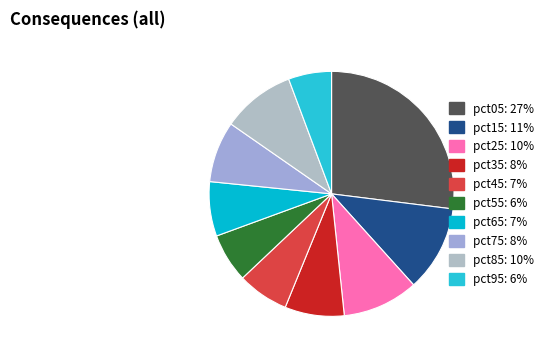

What portion of the pie excludes pct55?

93.5%